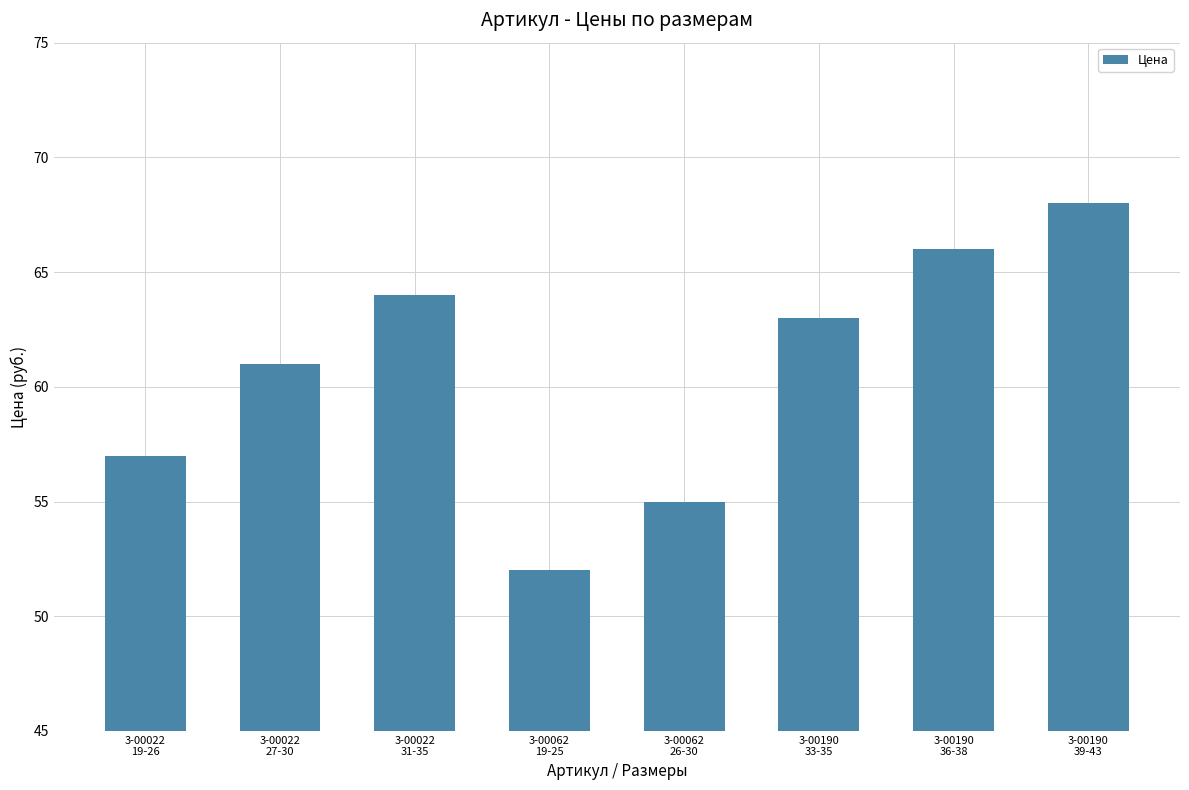

Does the chart contain stacked bars?

No